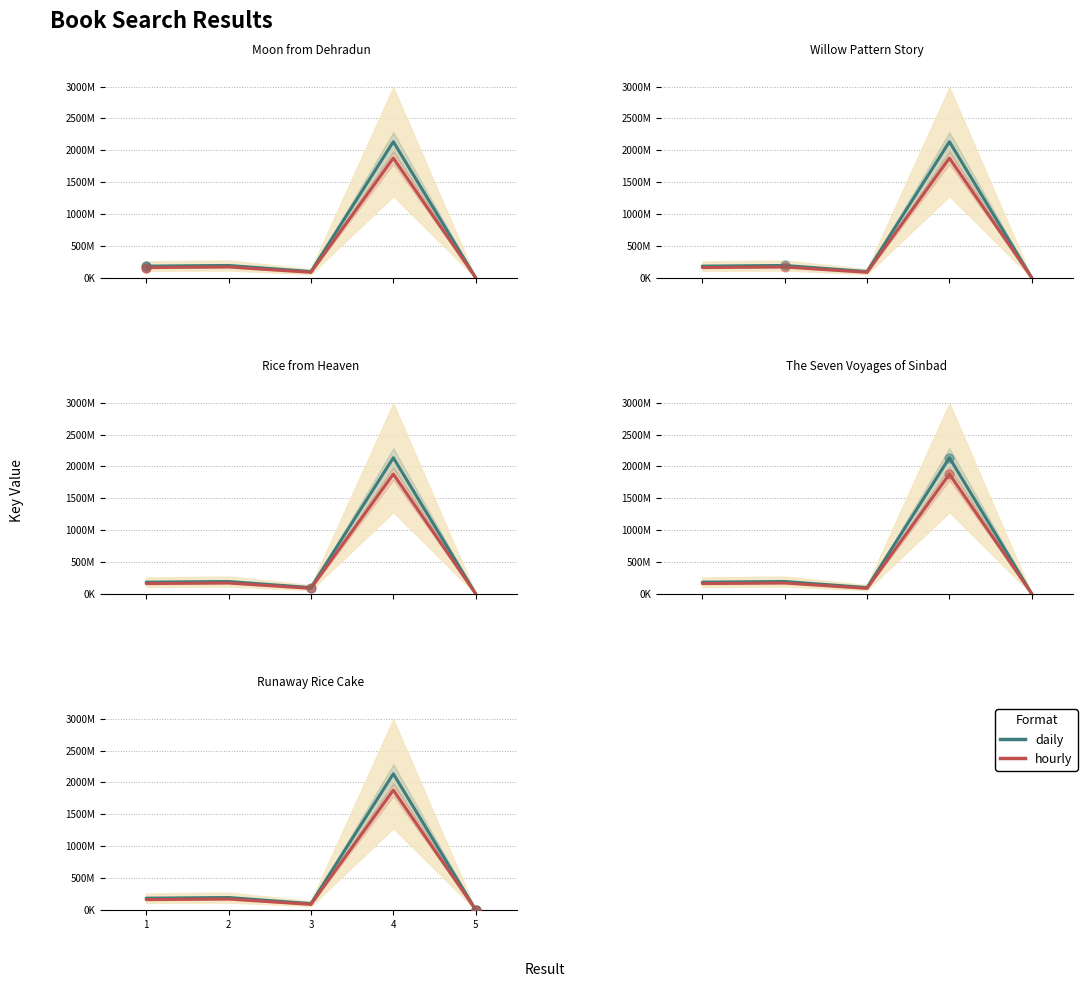

Which series contains the lowest Y value?

hourly